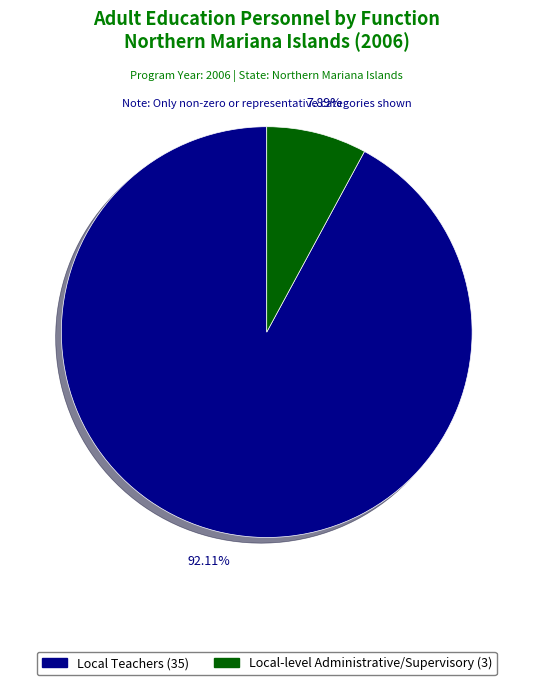

To the nearest percent, what is the difference between the largest and smallest slice percentages?

84%